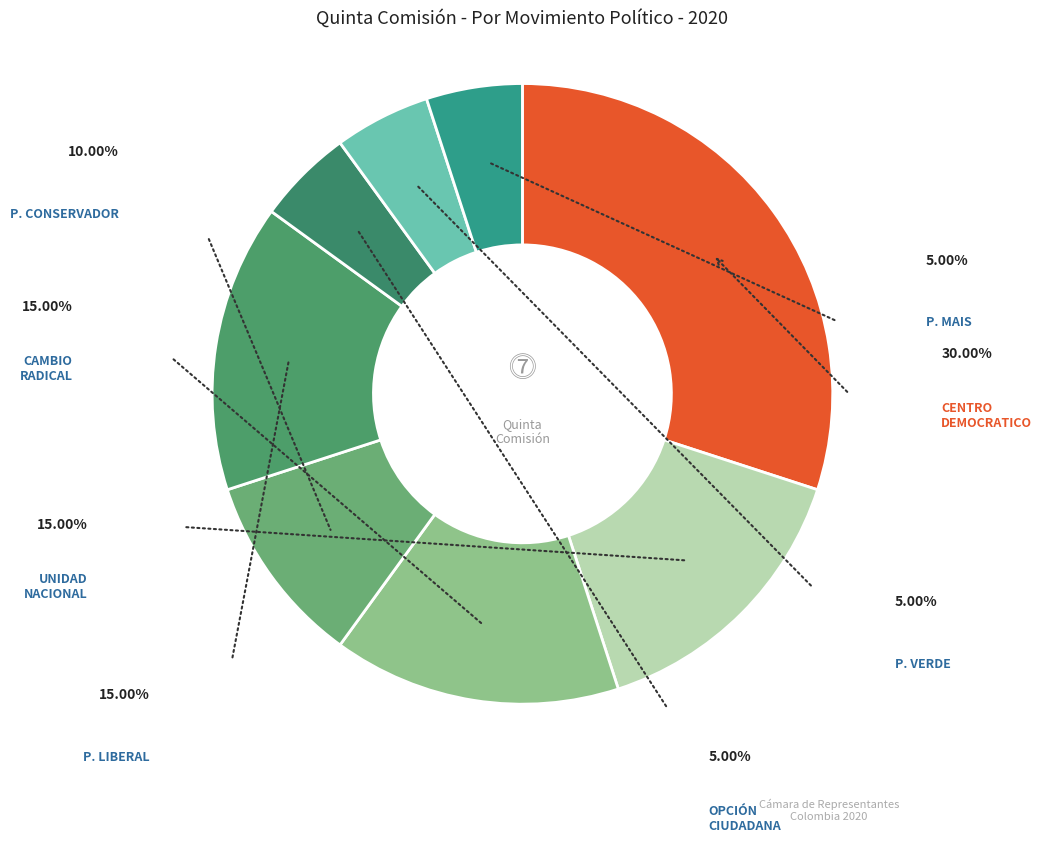

Is there any slice that represents more than half of the pie?

No